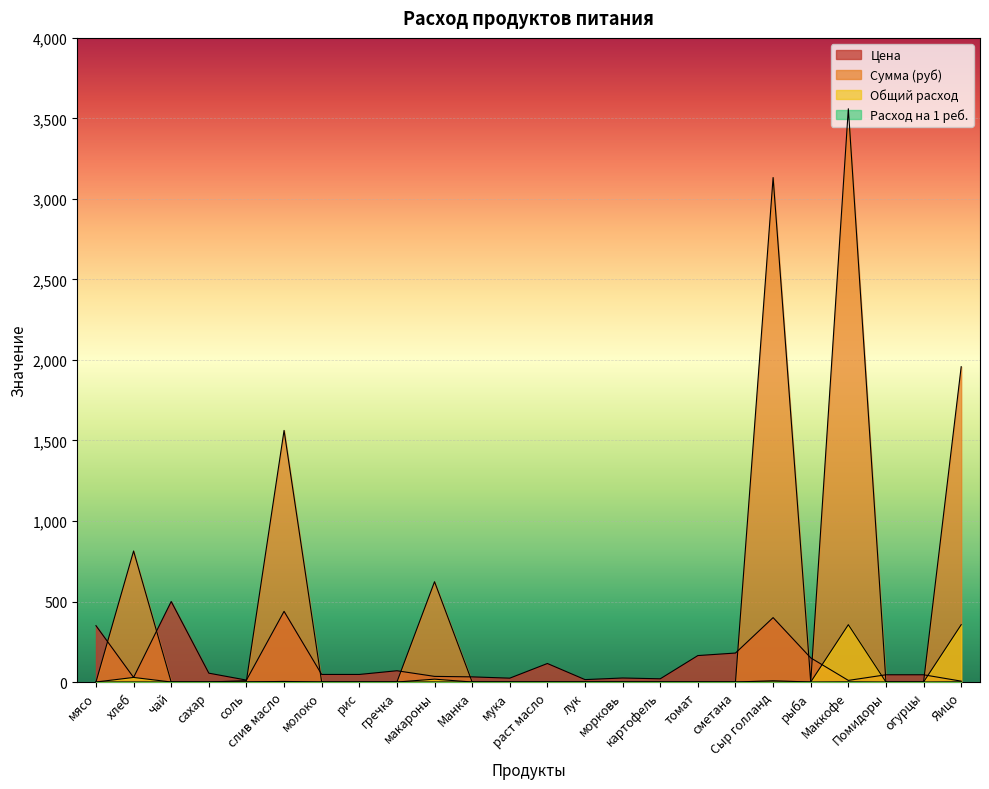

Where do Цена and Сумма (руб) first cross each other?

мясо and хлеб